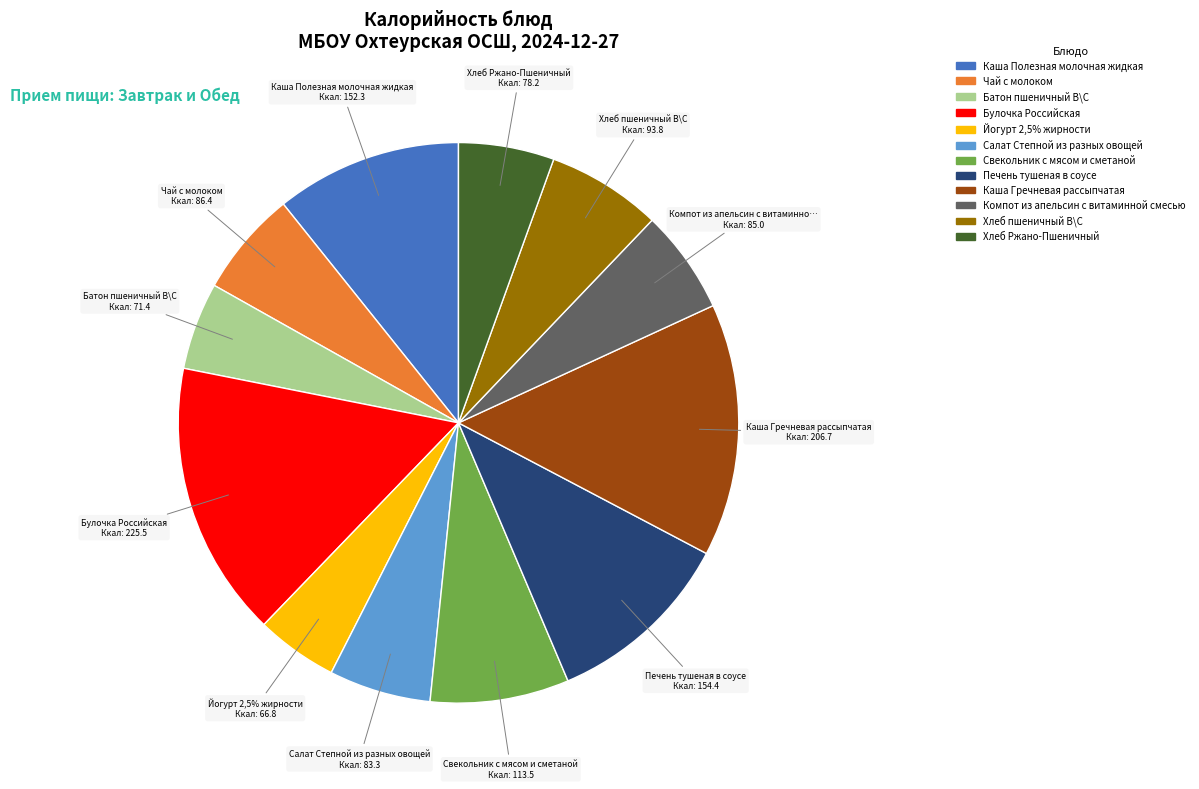

Which slice is the largest?

Булочка Российская